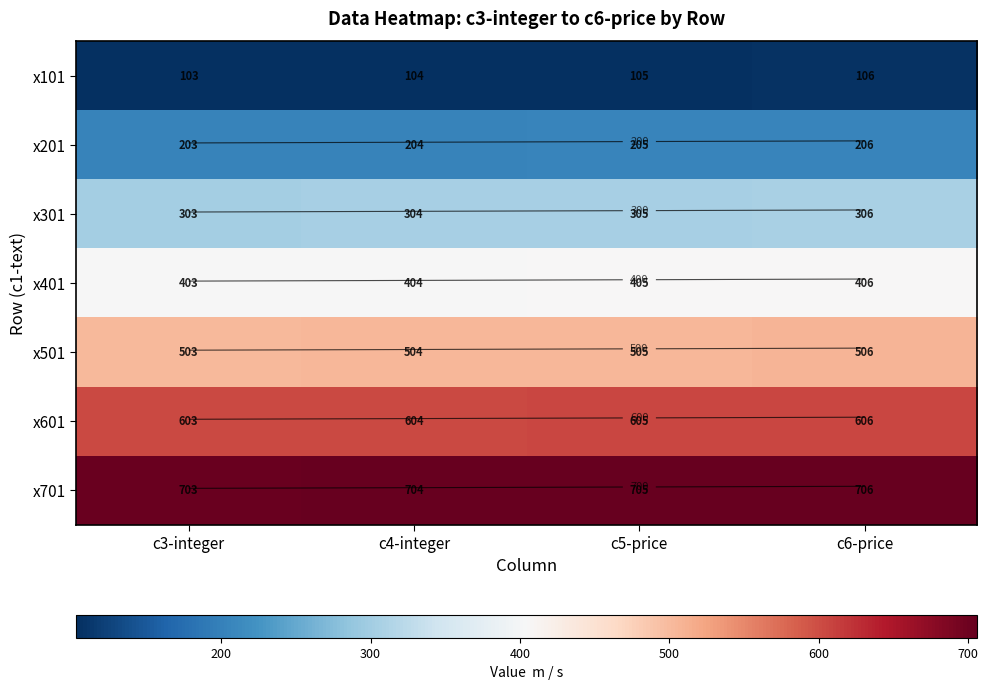

How many values in the x401 series are below 405?

2